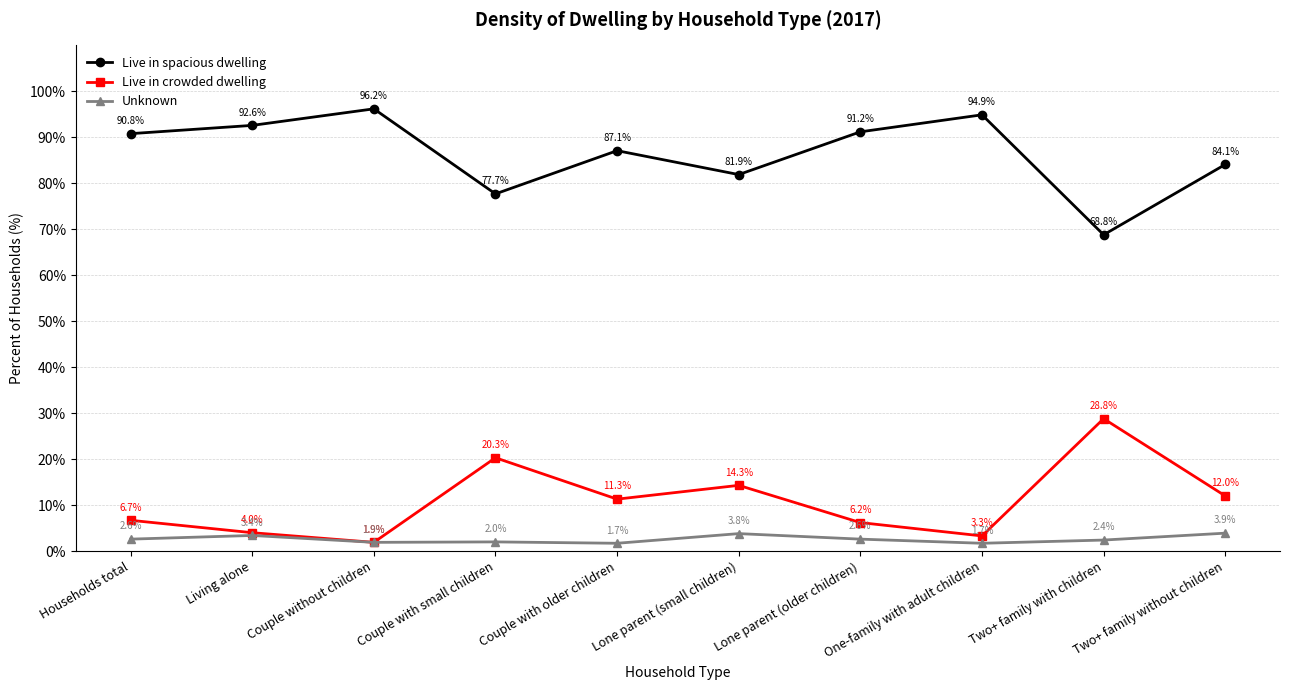

Between Couple without children and Two+ family without children, which series saw the biggest shift?

Live in spacious dwelling